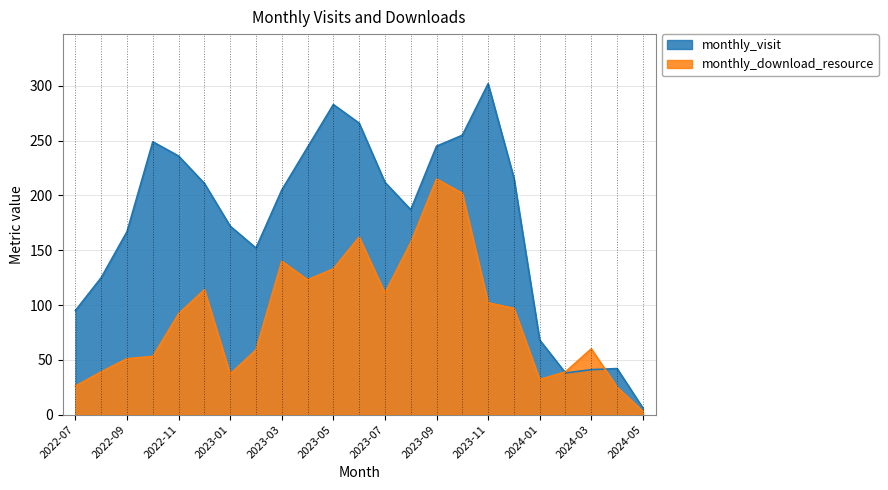

What are all the series names shown in the legend?

monthly_visit, monthly_download_resource